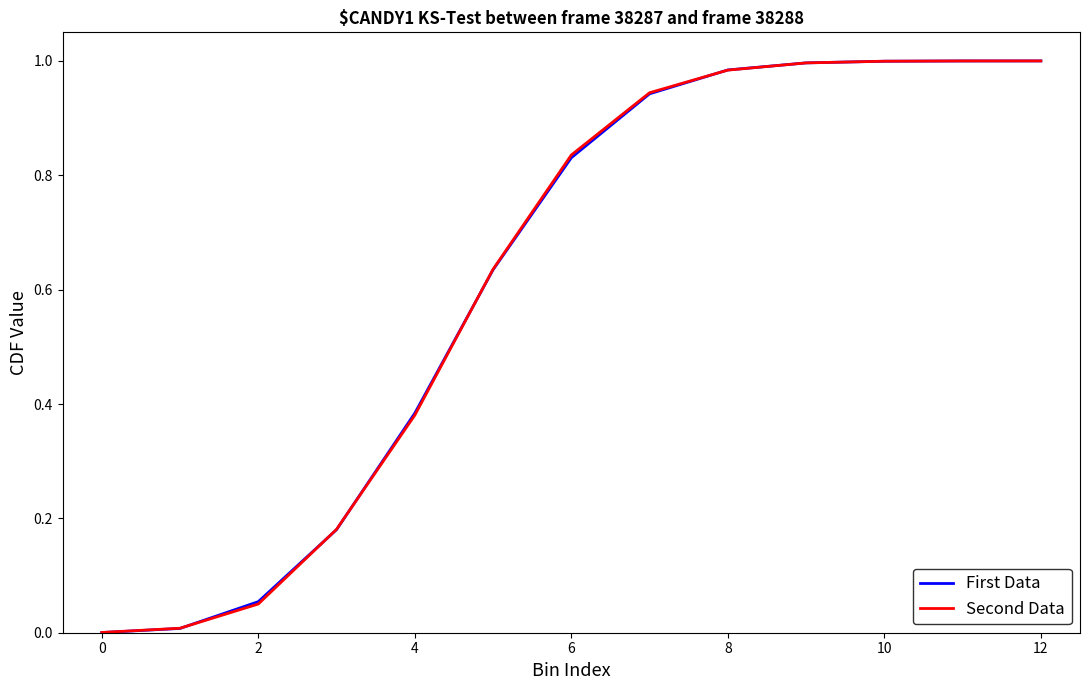

Which series has the largest range (max minus min)?

First Data